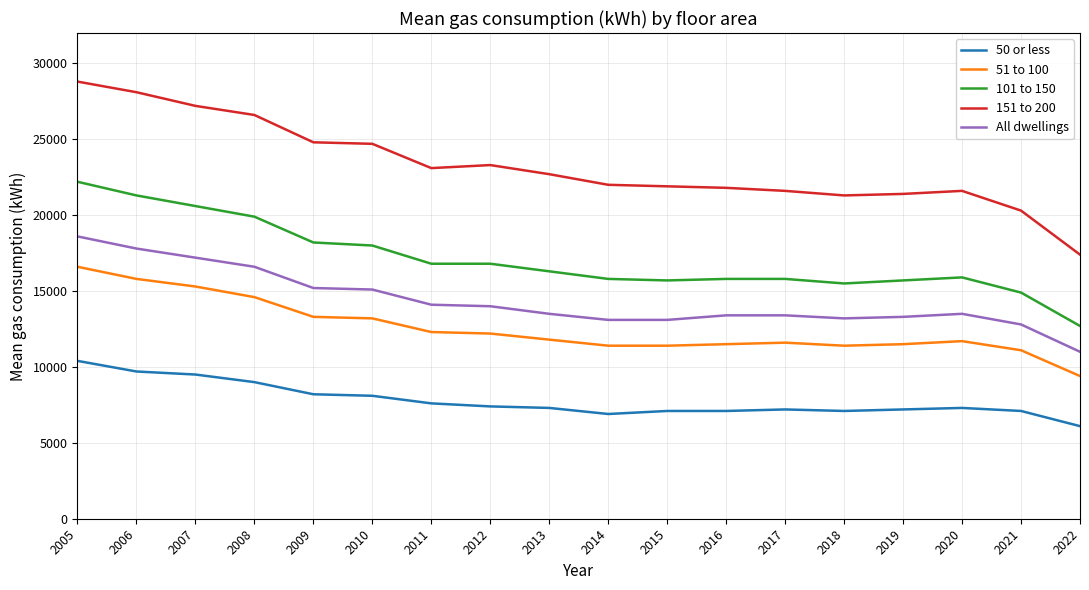

What is the sum of all All dwellings values?

258900